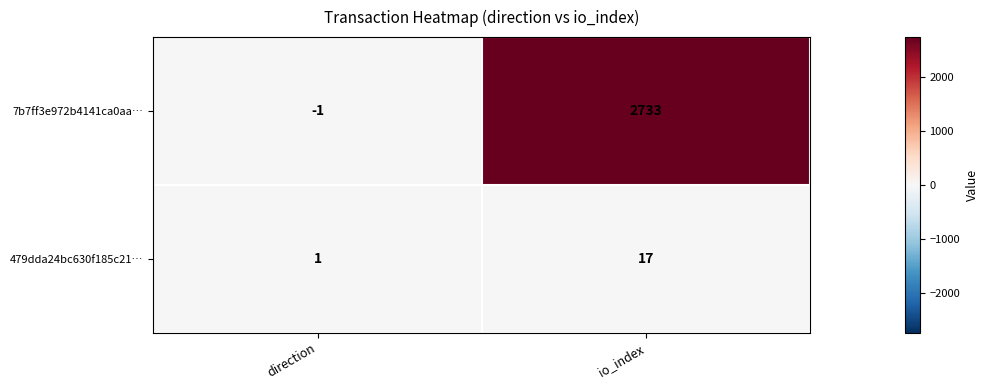

Reading left to right, extract all data points from this chart.

7b7ff3e972b4141ca0aa…: direction=-1	io_index=2733
479dda24bc630f185c21…: direction=1	io_index=17